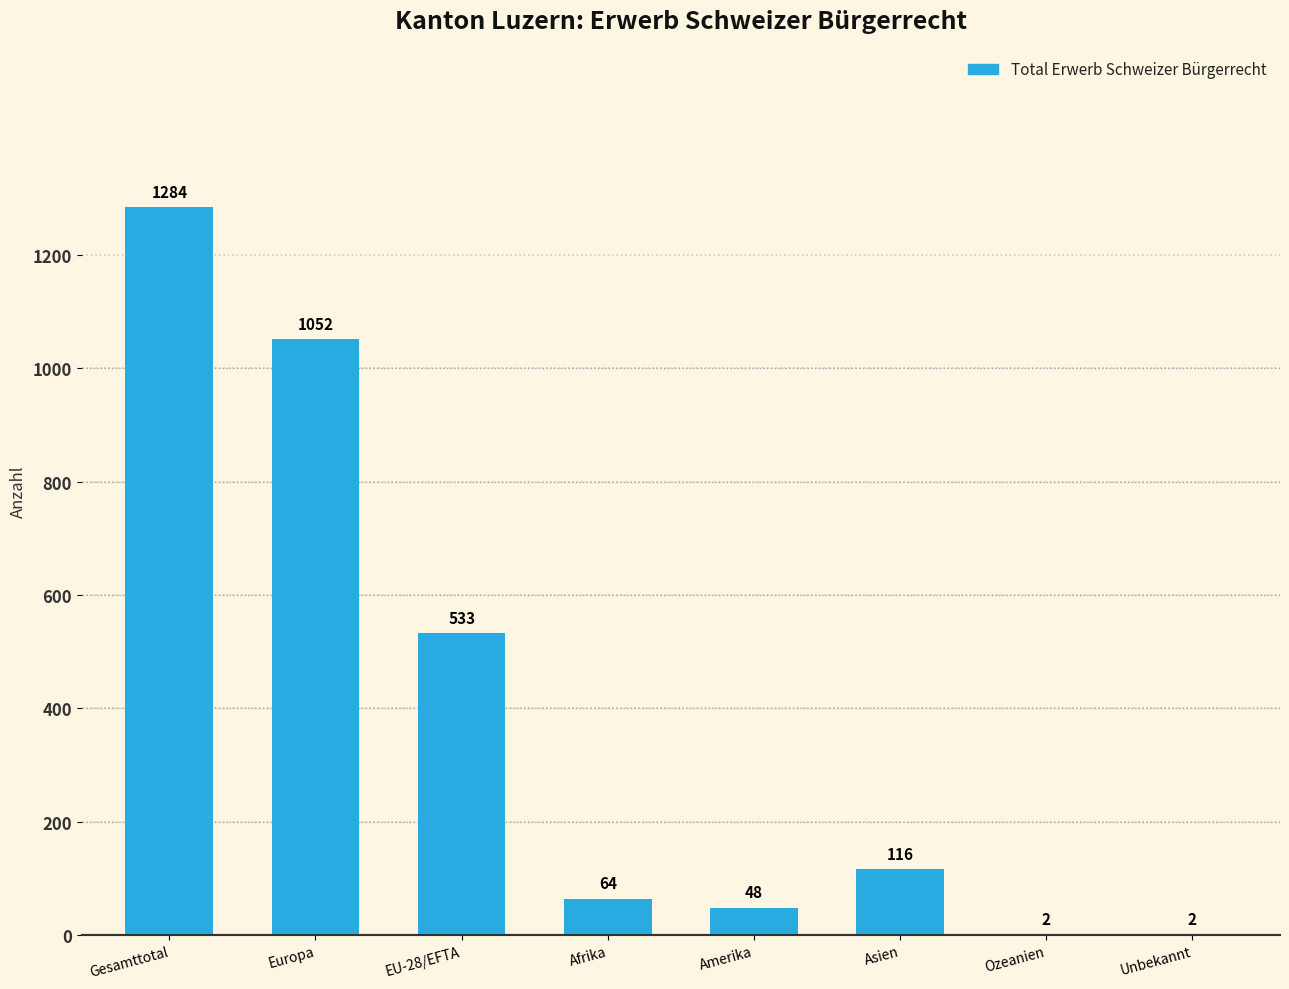

Approximately how many times larger is the value at Amerika compared to Asien?

0.4